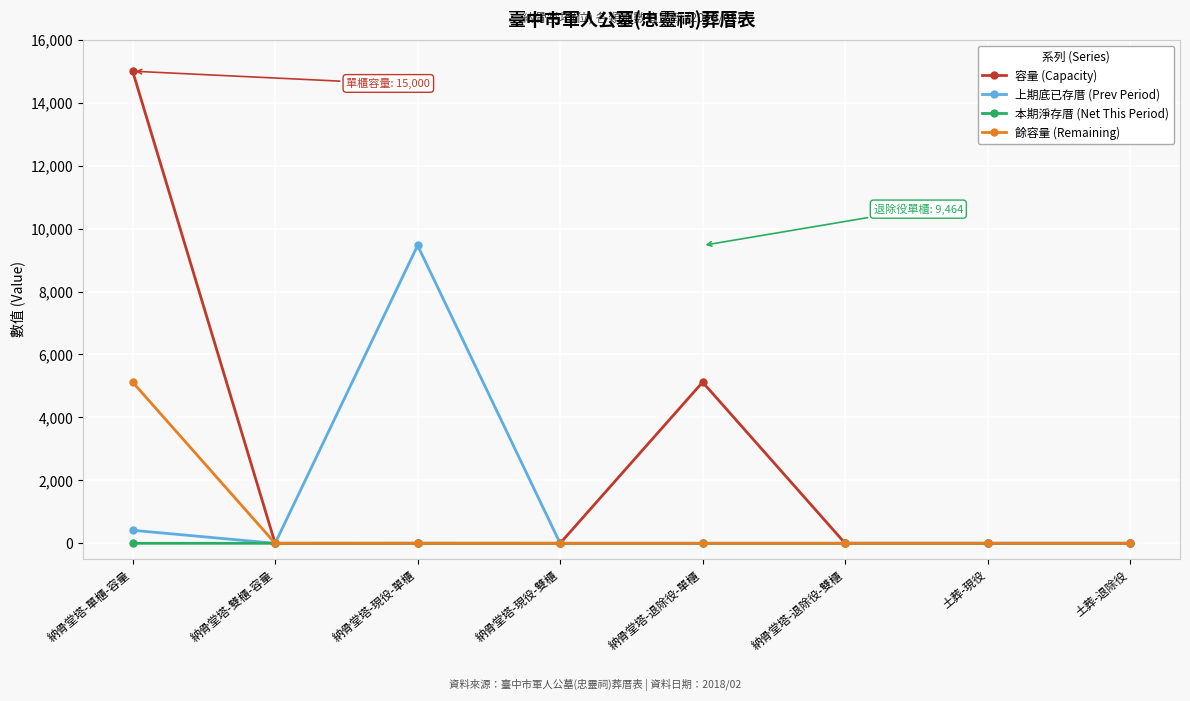

What is the highest value of the 餘容量 (Remaining) series?

5120